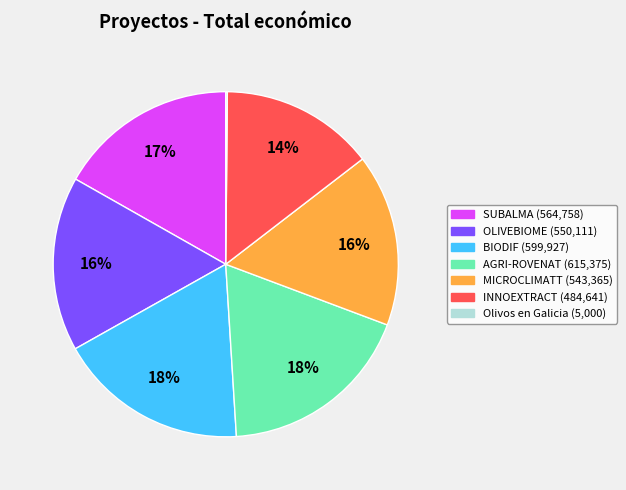

Is there a majority slice in this chart?

No